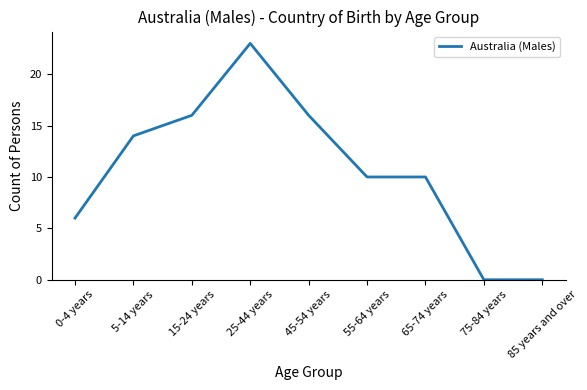

What position from the right is 75-84 years?

2